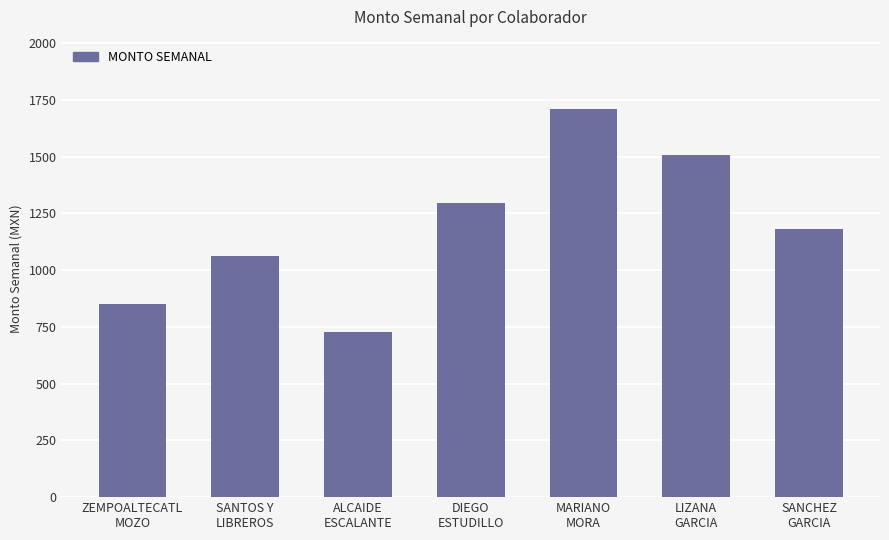

How many values are below 1179?

3